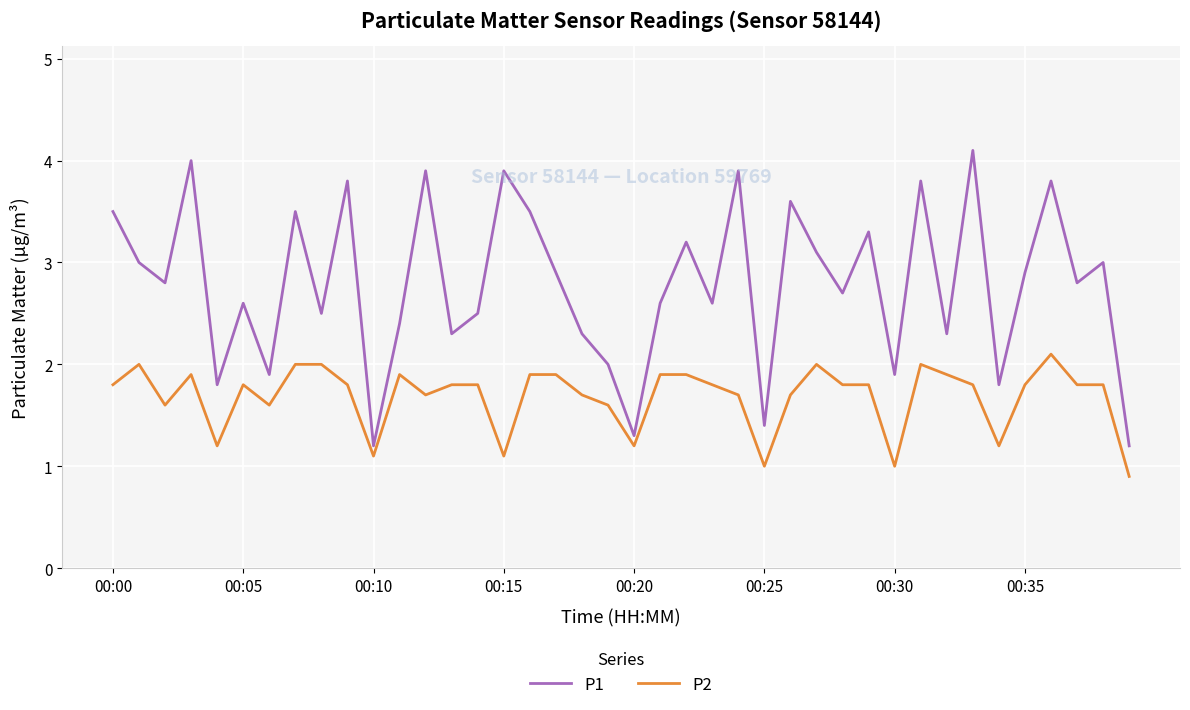

Which series has the largest total across all categories?

P1